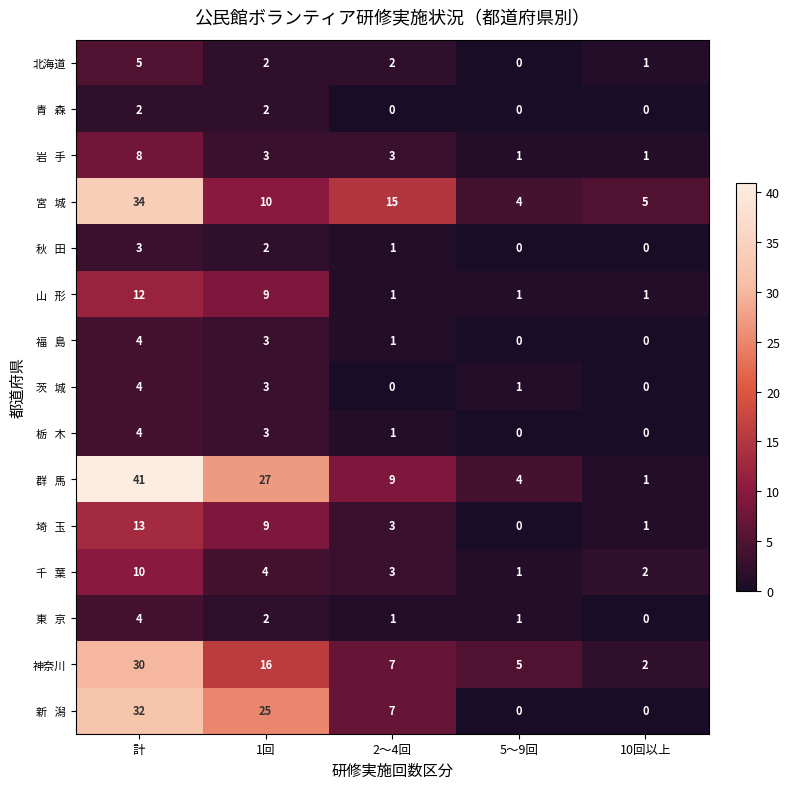

What is the maximum value shown in the chart?

41